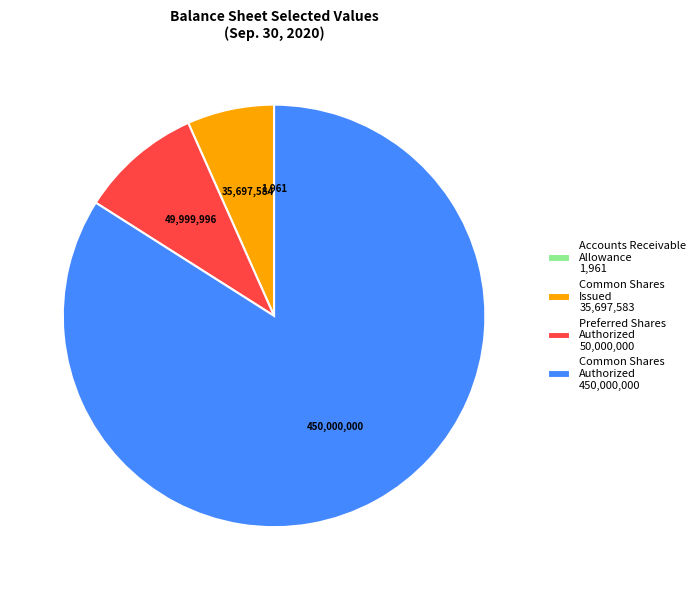

What is the largest slice in the pie chart?

Common Shares Authorized 450,000,000